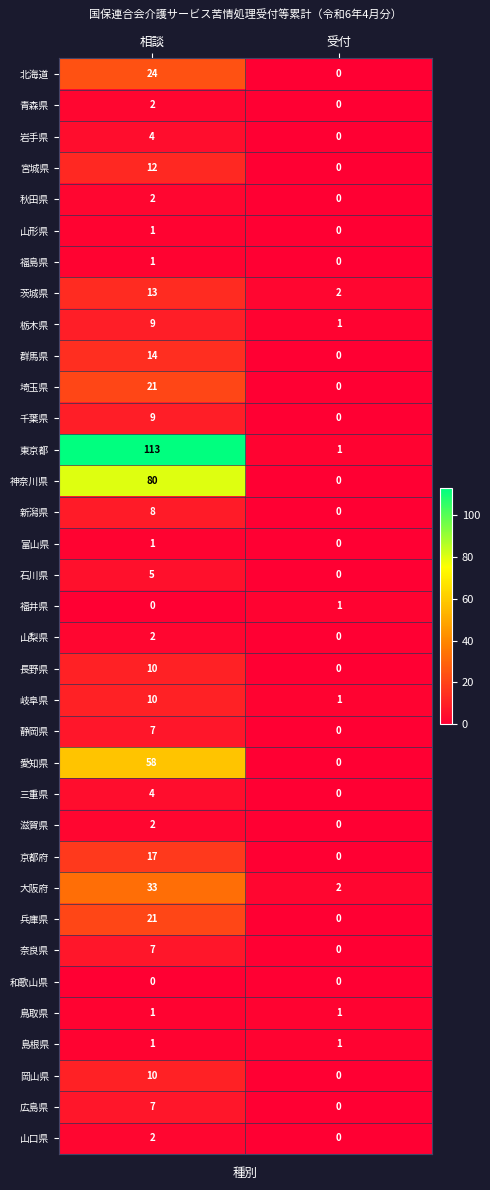

What is the average value of the 東京都 series?

57